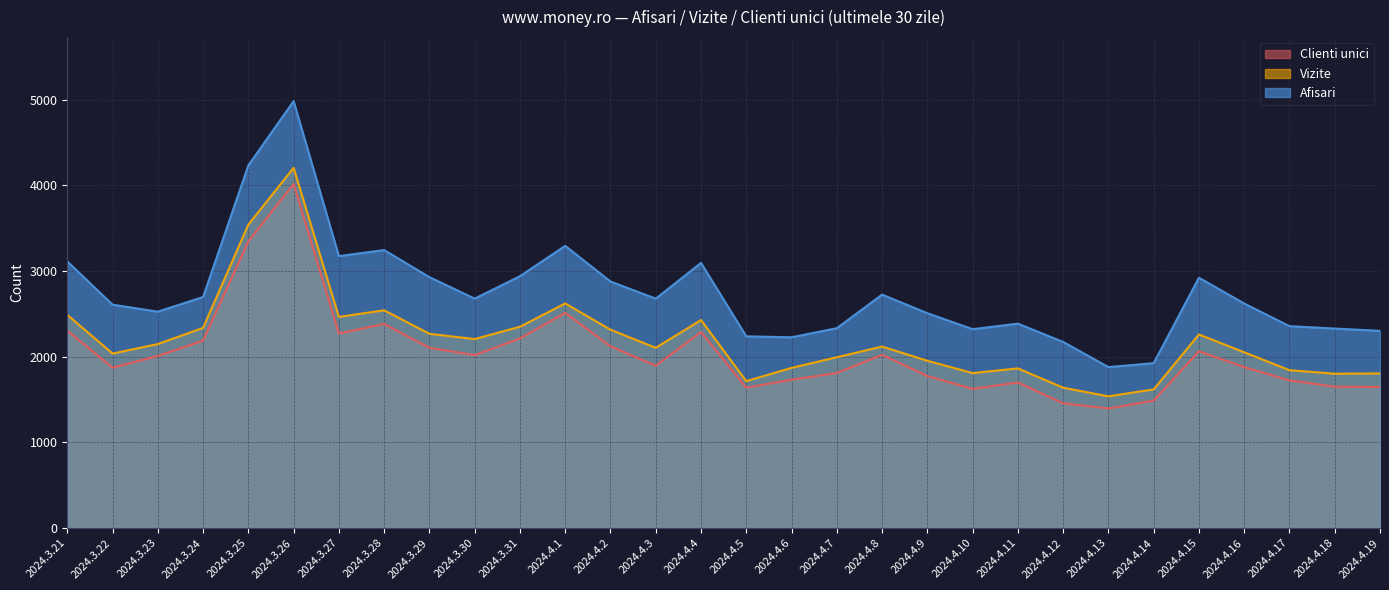

What value does the Vizite series have at 2024.4.1, to the nearest 100?

2600